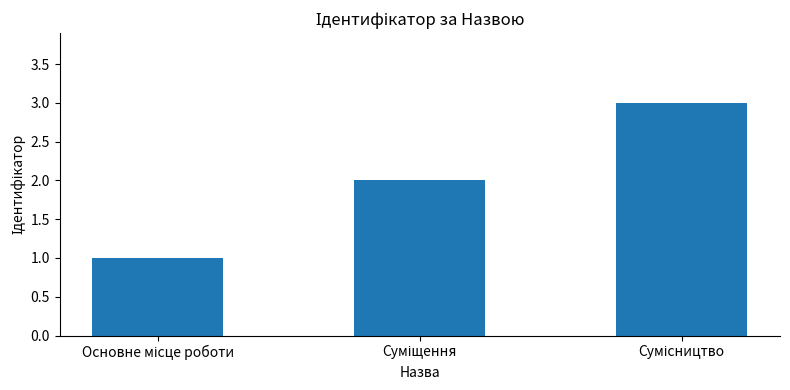

What is the sum of all values?

6